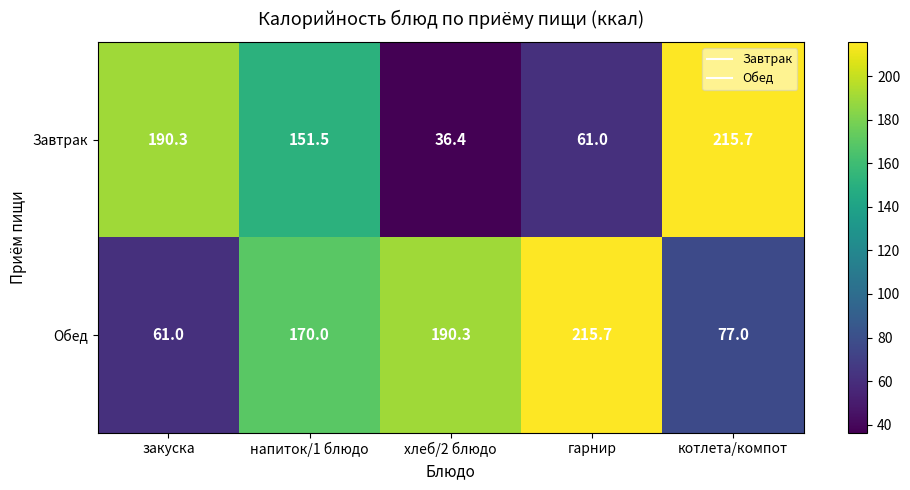

At which label is Завтрак closest to 126?

напиток/1 блюдо